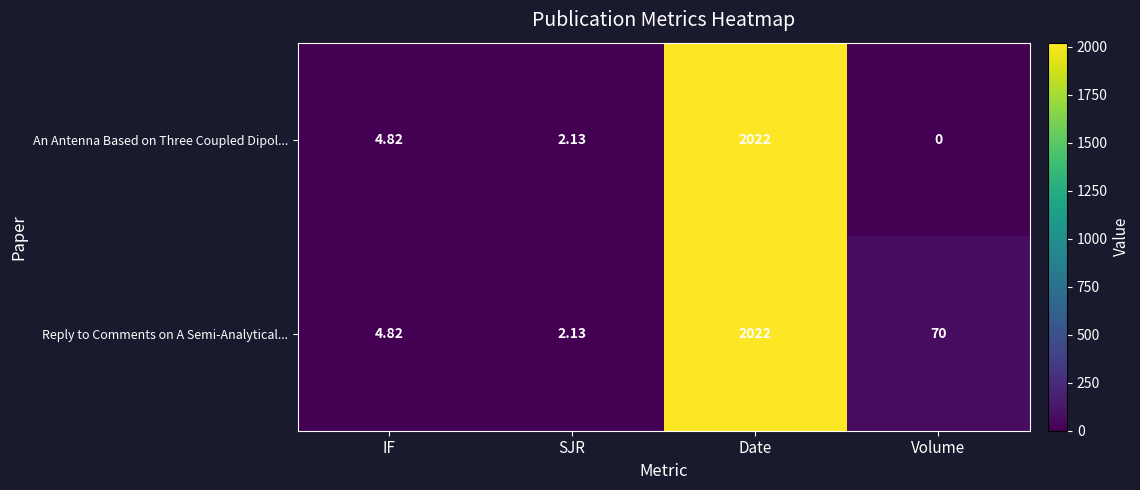

Which series has the widest spread of values?

An Antenna Based on Three Coupled Dipol...